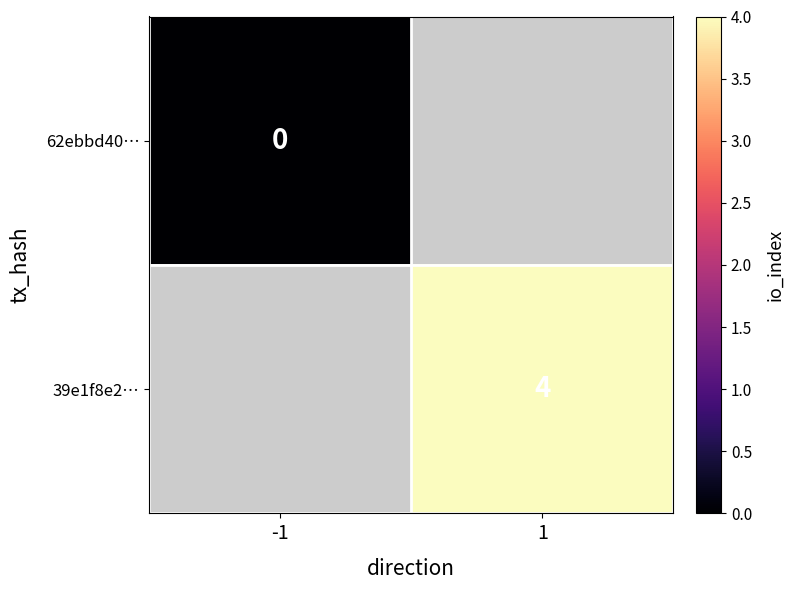

True or false: 39e1f8e2… has a value of 4 at 1.

True